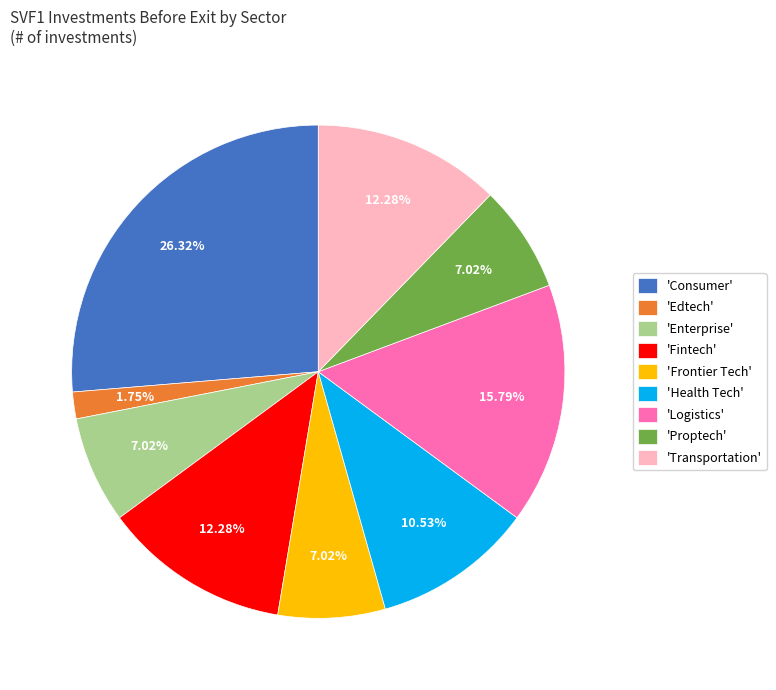

Do 'Enterprise' and 'Logistics' together represent more than half of the pie?

No